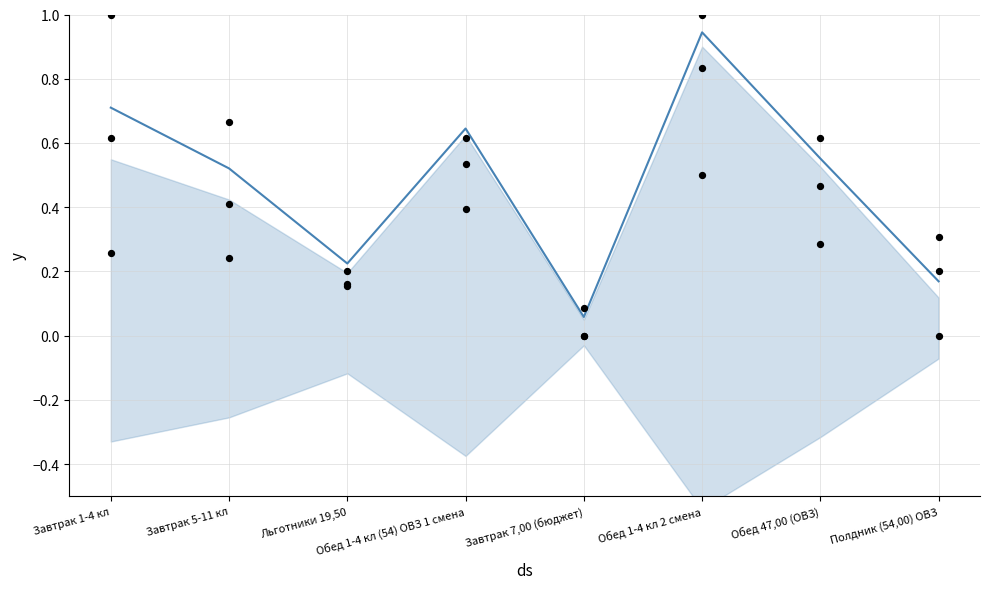

Is the value of Белки (норм.) at Льготники 19,50 greater than the value of mean at Обед 47,00 (ОВЗ)?

No